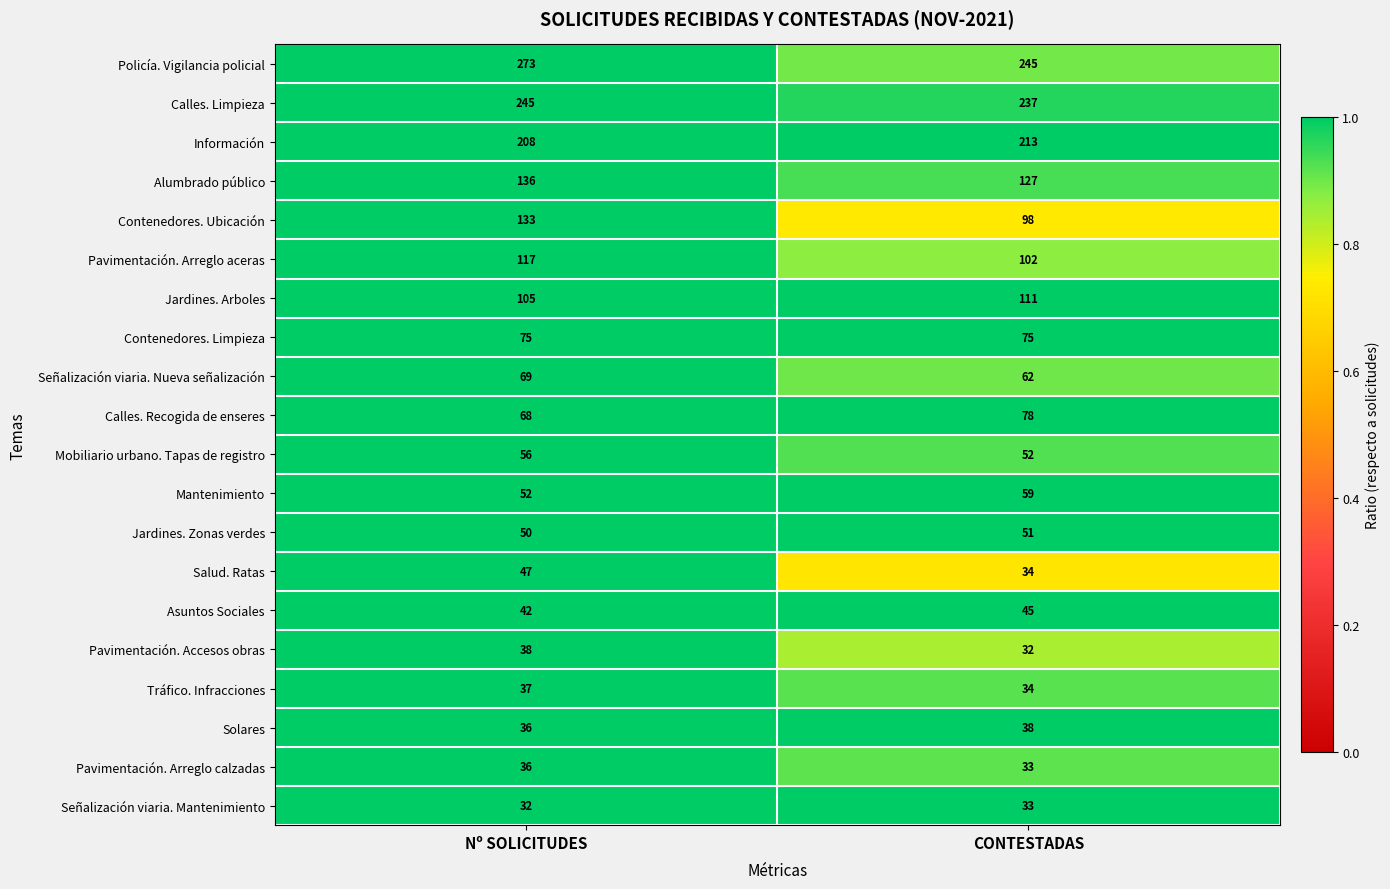

What is the difference between the Mobiliario urbano. Tapas de registro values at CONTESTADAS and Nº SOLICITUDES?

4